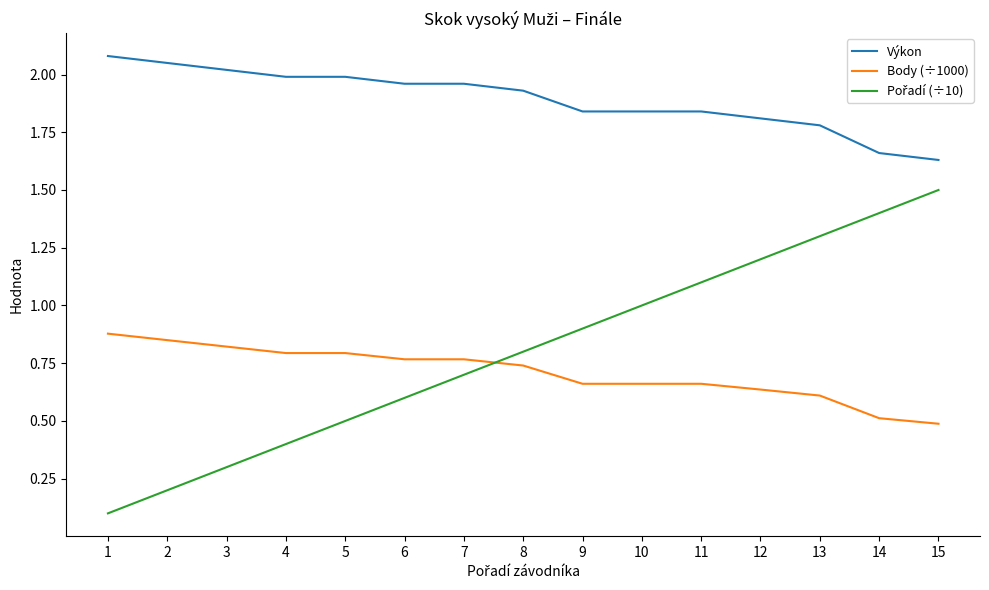

True or false: Body (÷1000) and Výkon cross at least once.

False